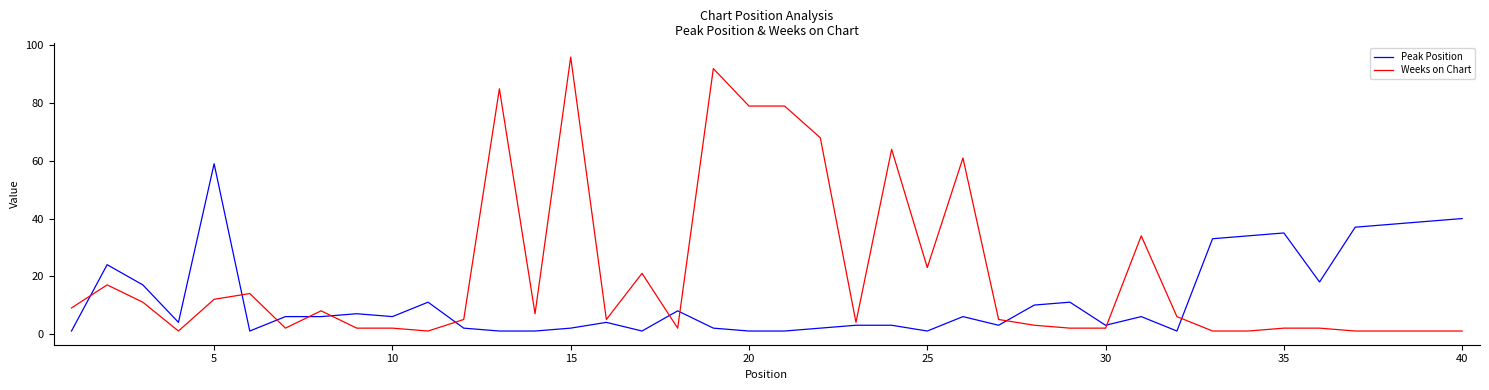

What is the sum of all Peak Position values?

488